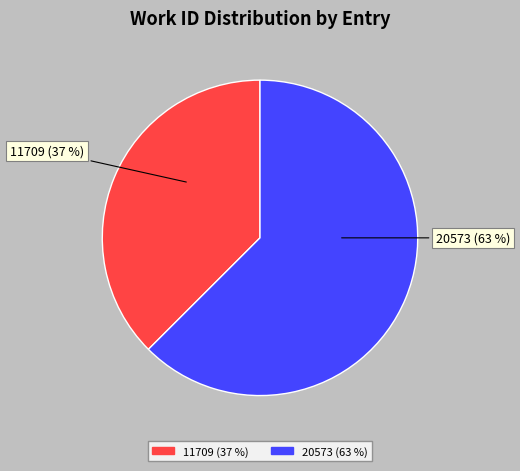

How many slices are in this pie chart?

2